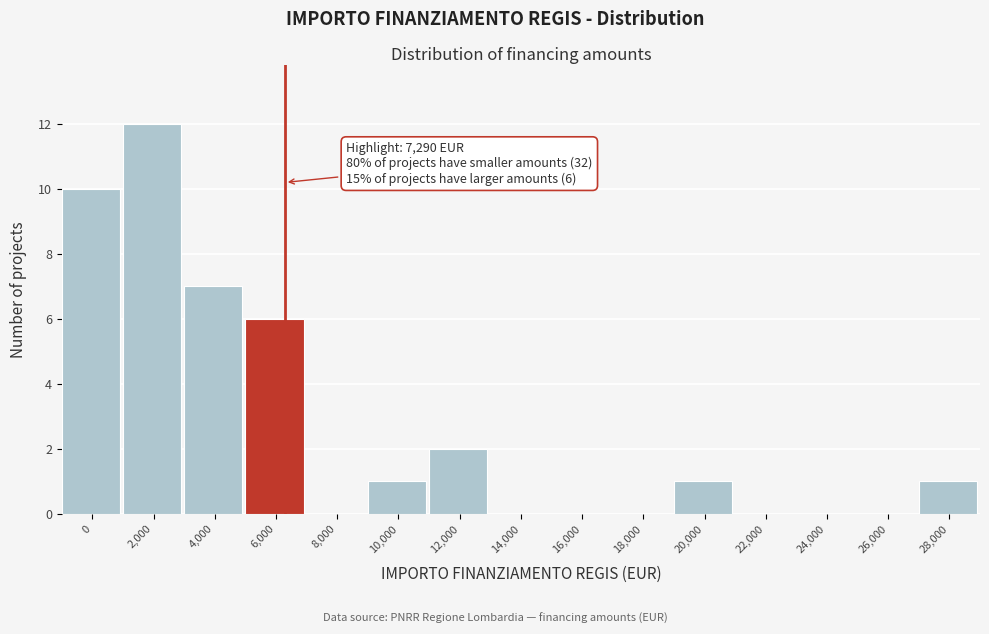

Reading left to right, what are all the values shown in this chart?

0=10	2,000=12	4,000=7	6,000=6	8,000=0	10,000=1	12,000=2	14,000=0	16,000=0	18,000=0	20,000=1	22,000=0	24,000=0	26,000=0	28,000=1